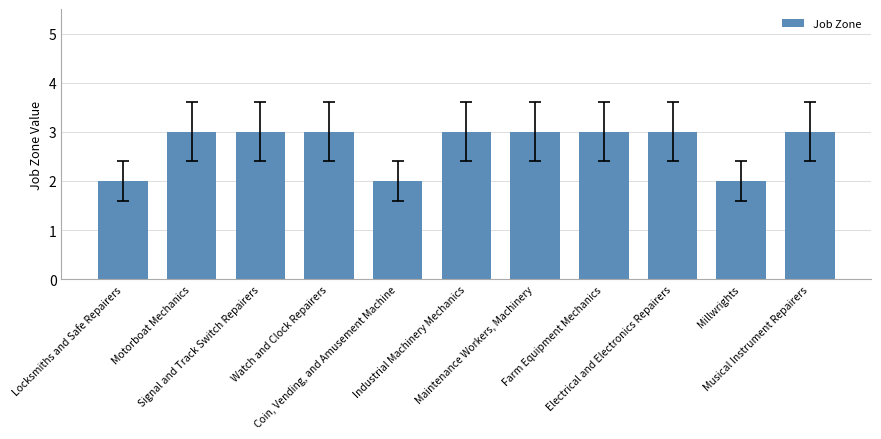

What is the value of the 3rd bar from the left?

3